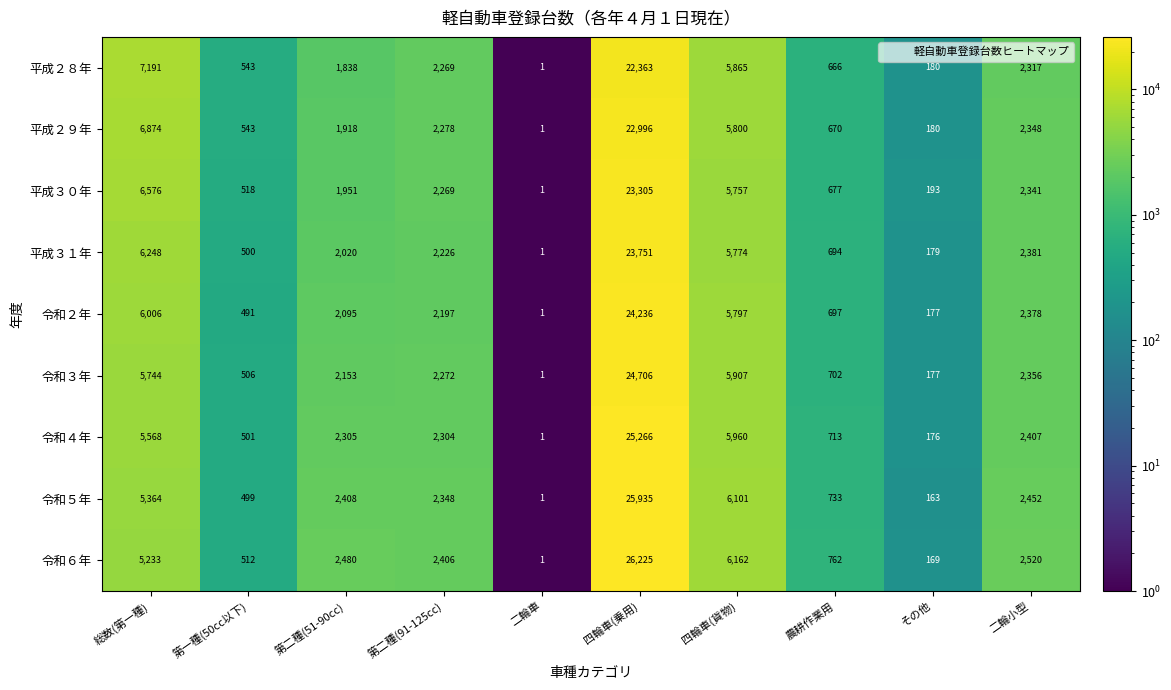

True or false: 令和５年 has a value of 131 at 第一種(50cc以下).

False